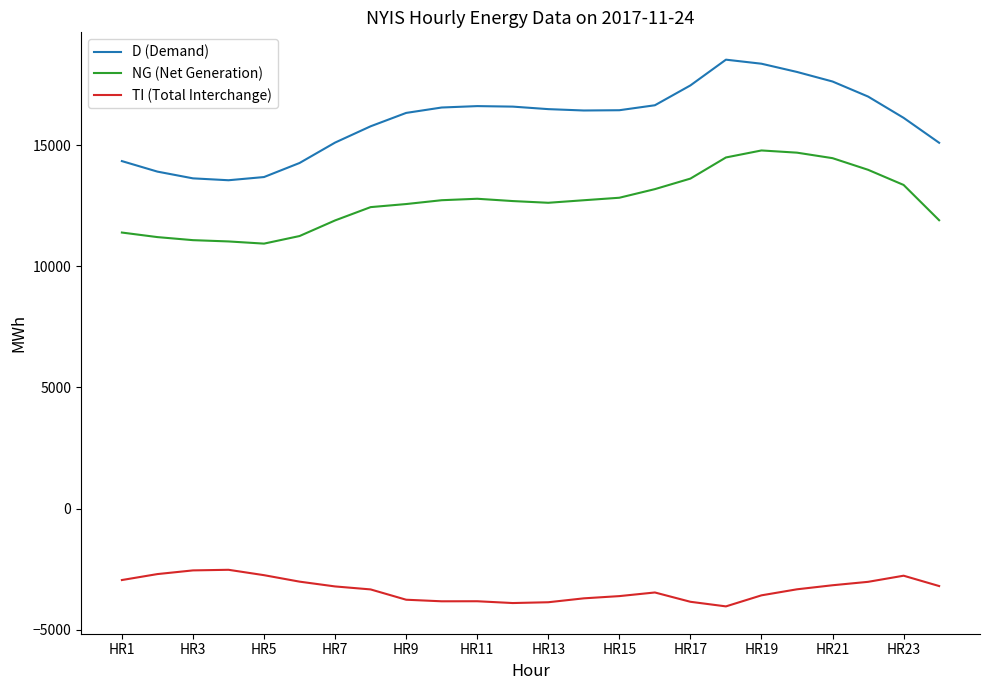

Is this an area chart (filled region under the line)?

No